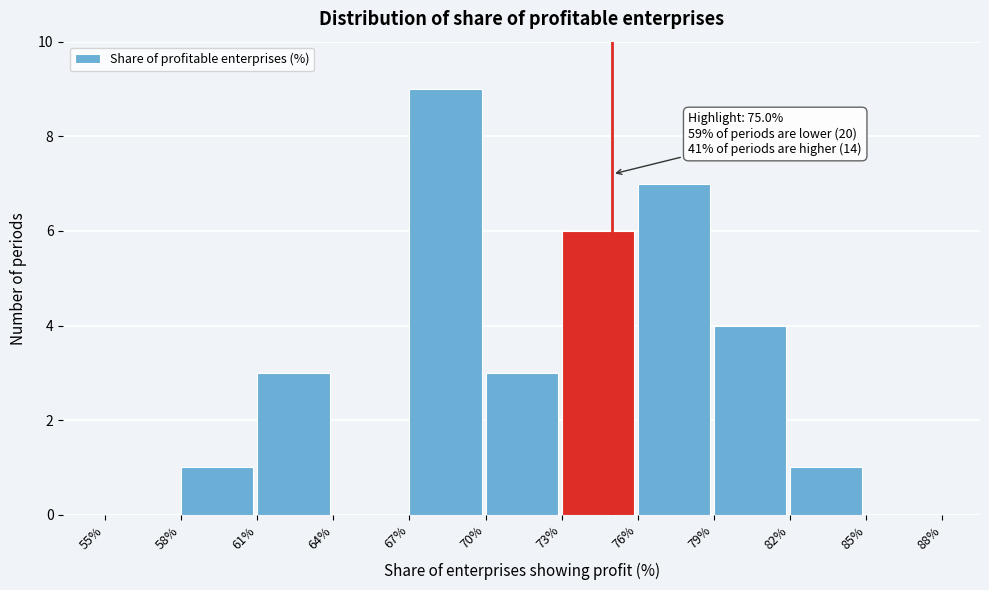

Over which range of the x-axis is the bar tallest?

67% to 70%